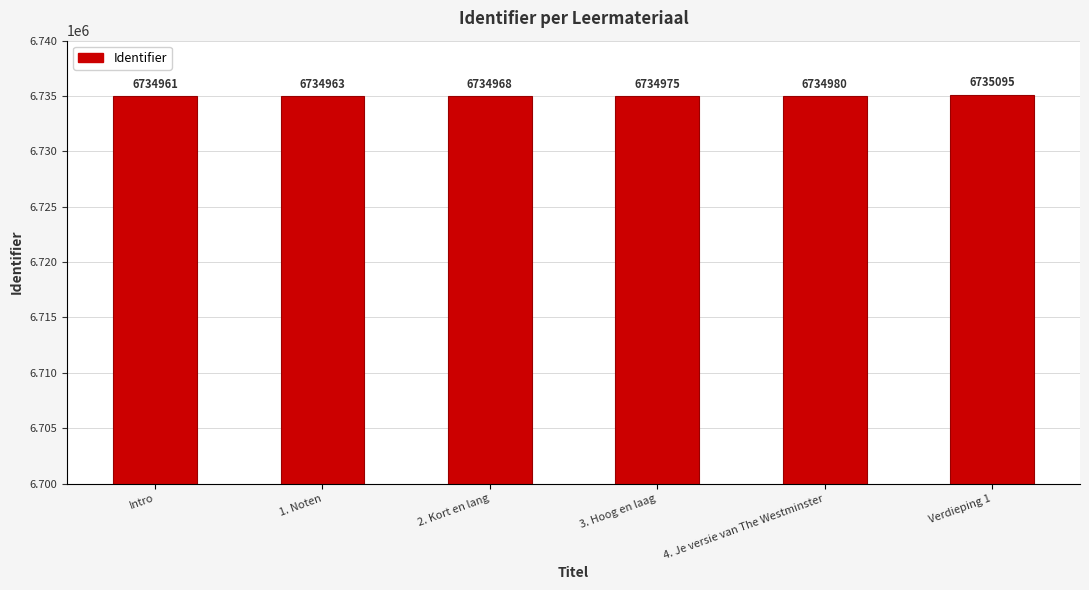

What is the greatest value displayed?

6735095